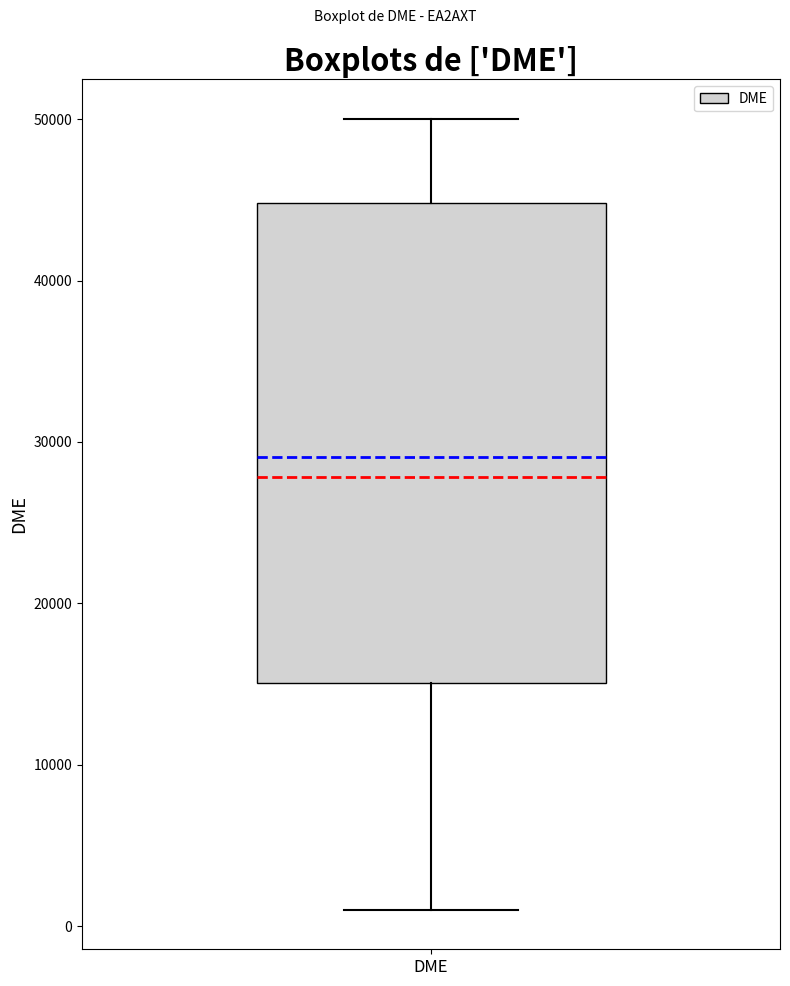

Read this box plot against the y-axis: the position of the median line, the range covered by the box, and the ends of both whiskers. The values are not printed on the chart, so give them approximately, as read against the axis.

median 29000, box 15000 to 45000, whiskers 1000 to 50000